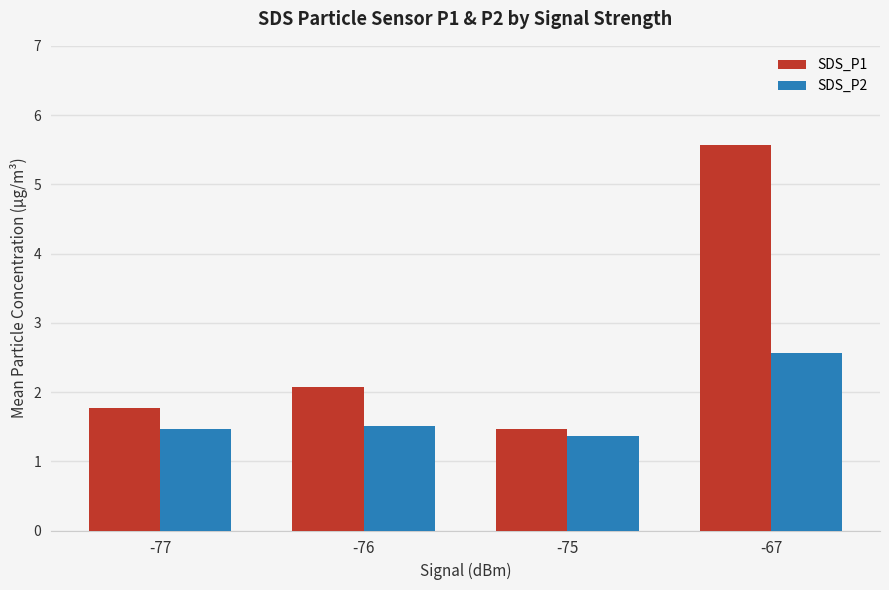

Which series has the largest total across all categories?

SDS_P1